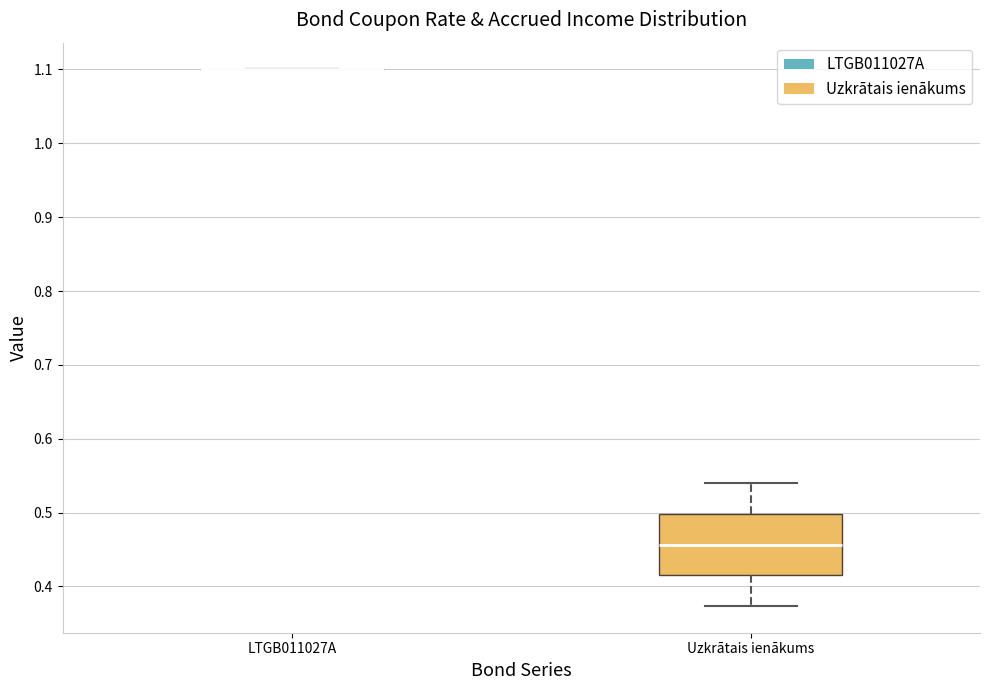

Which box is the tallest, from its lower edge to its upper edge?

Uzkrātais ienākums